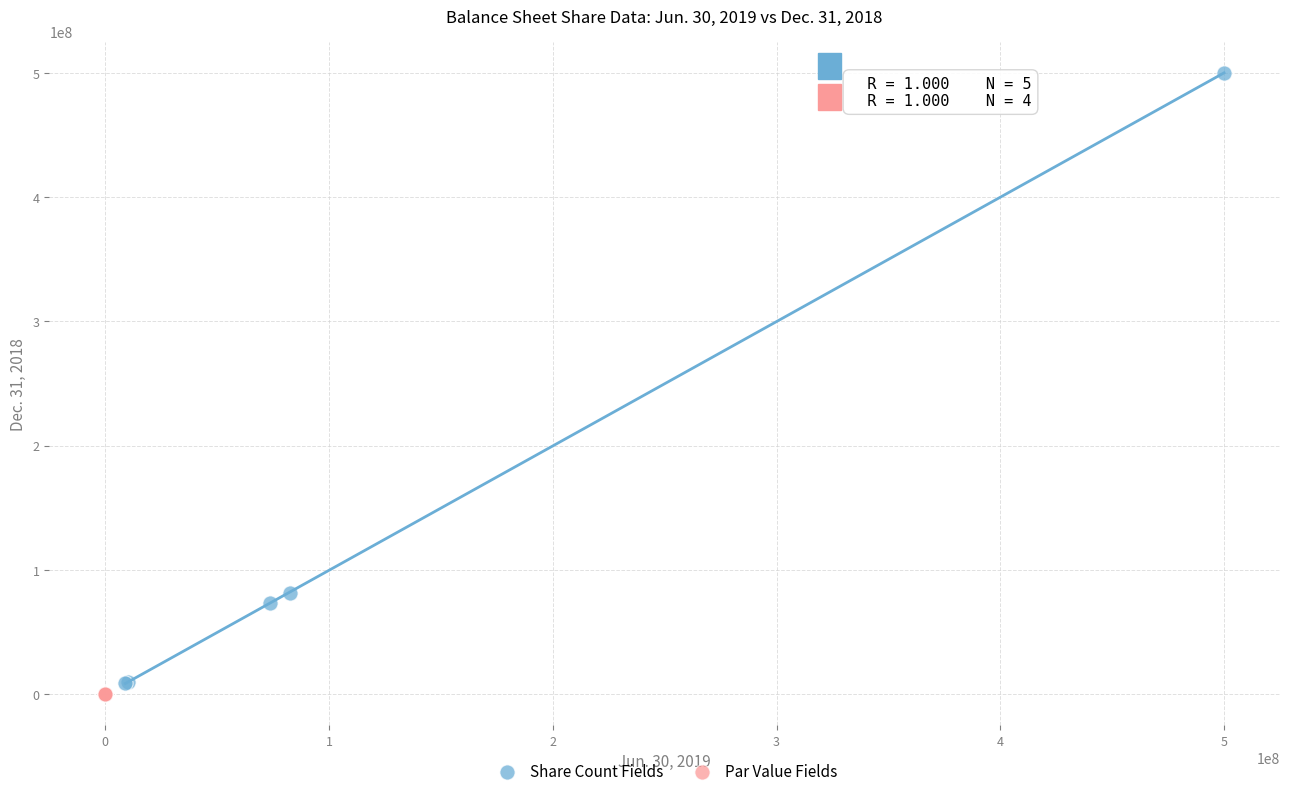

What are all the series names shown in the legend?

Share Count Fields, Par Value Fields